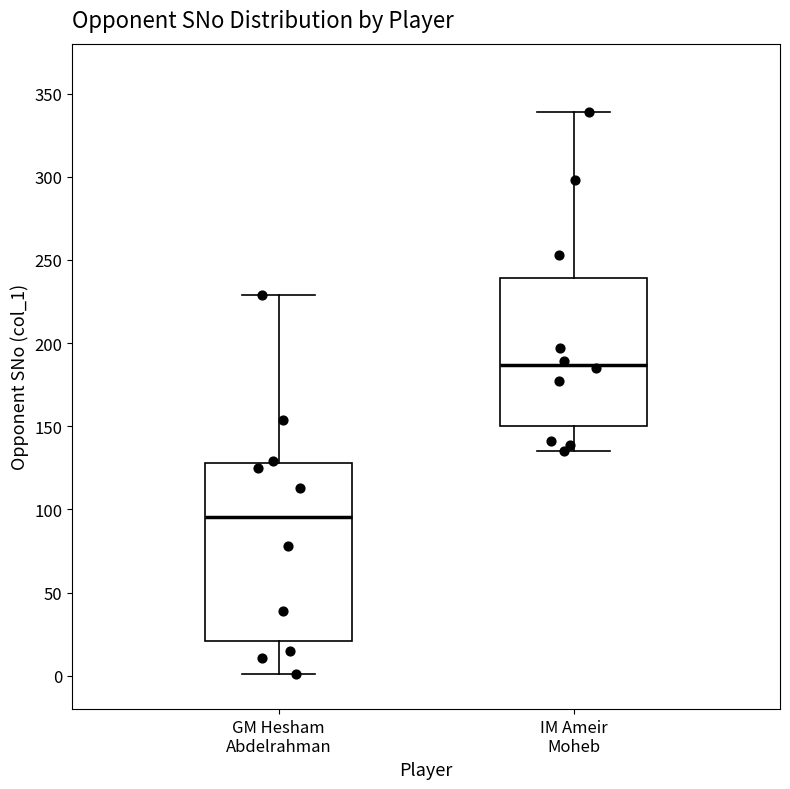

Reading left to right, transcribe this box plot: for each box, give where its median line is, the range the box spans, and where its two whiskers end, as read against the y-axis. The values are not printed on the chart, so give them approximately, as read against the axis.

GM Hesham Abdelrahman: median 95, box 20 to 130, whiskers 0 to 230
IM Ameir Moheb: median 185, box 150 to 240, whiskers 135 to 340